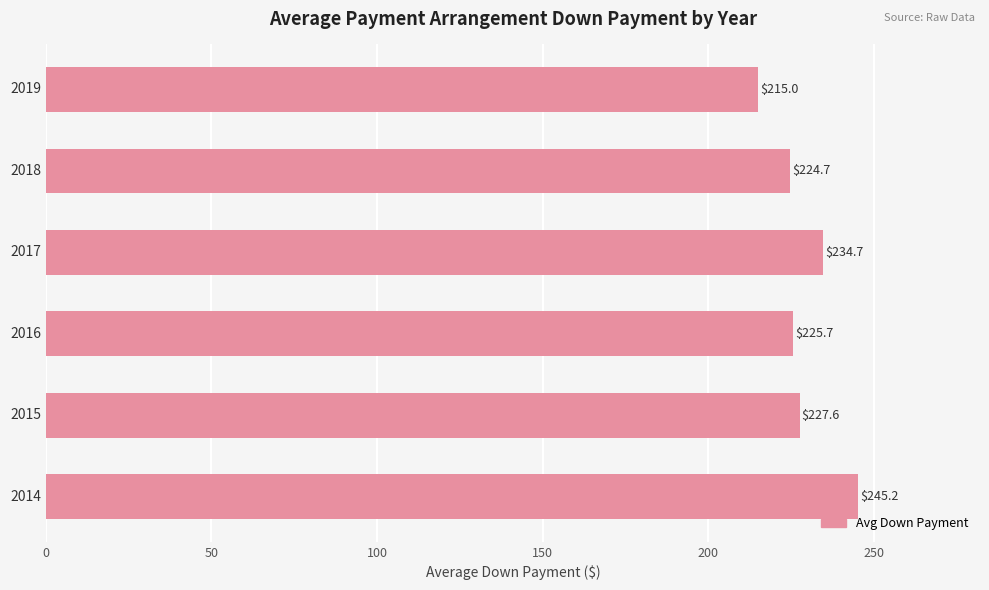

Rank the categories by value from highest to lowest.

2014, 2017, 2015, 2016, 2018, 2019